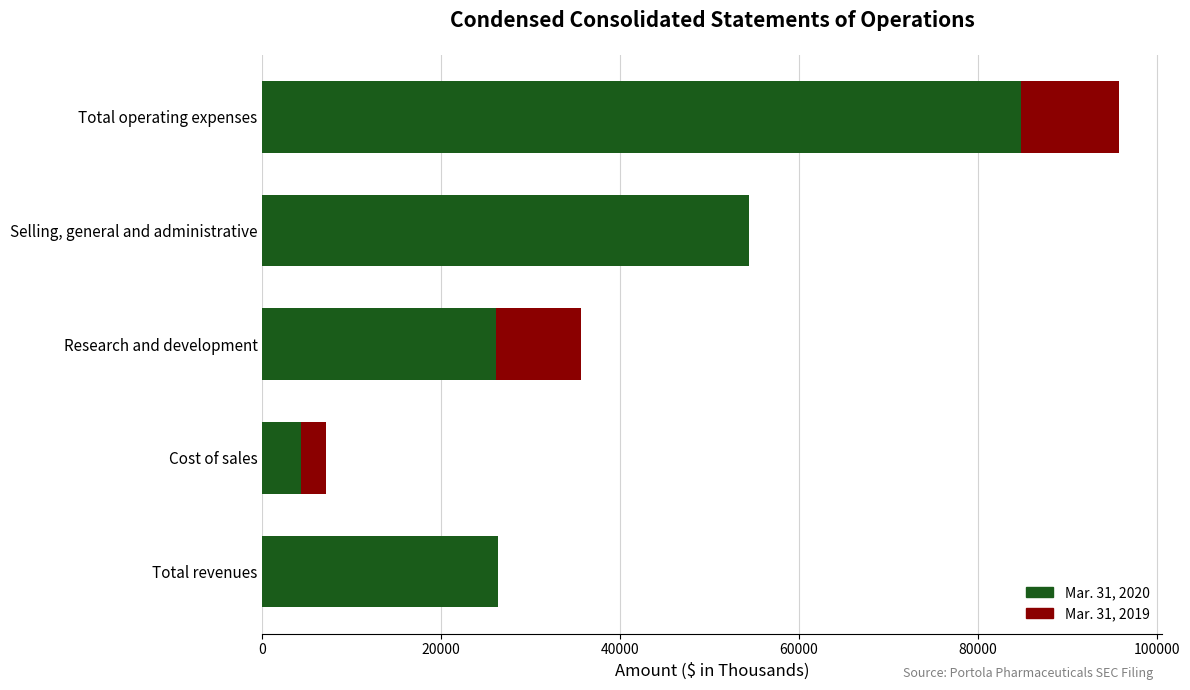

What is the greatest value displayed?

95768